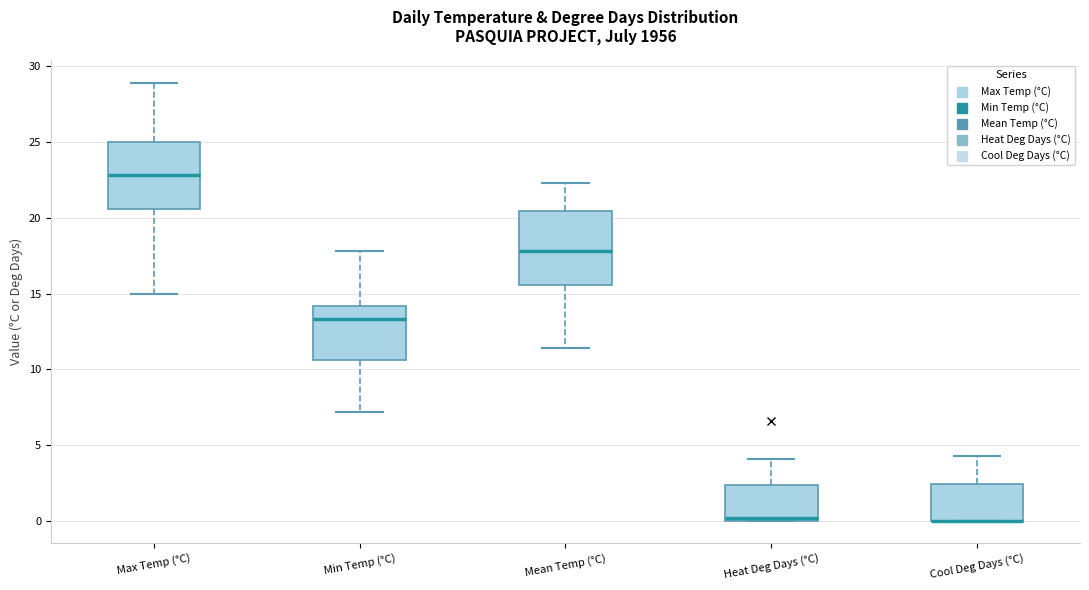

Reading left to right, read every box against the y-axis: the position of its median line, the range the box covers, and the ends of its whiskers. The values are not printed on the chart, so give them approximately, as read against the axis.

Max Temp (°C): median 23.0, box 20.5 to 25.0, whiskers 15.0 to 29.0
Min Temp (°C): median 13.5, box 10.5 to 14.0, whiskers 7.0 to 18.0
Mean Temp (°C): median 18.0, box 15.5 to 20.5, whiskers 11.5 to 22.5
Heat Deg Days (°C): median 0.0 (just above the box's lower edge), box 0.0 to 2.5, whiskers 0.0 to 4.0
Cool Deg Days (°C): median 0.0 (drawn on the box's lower edge), box 0.0 to 2.5, whiskers 0.0 to 4.5